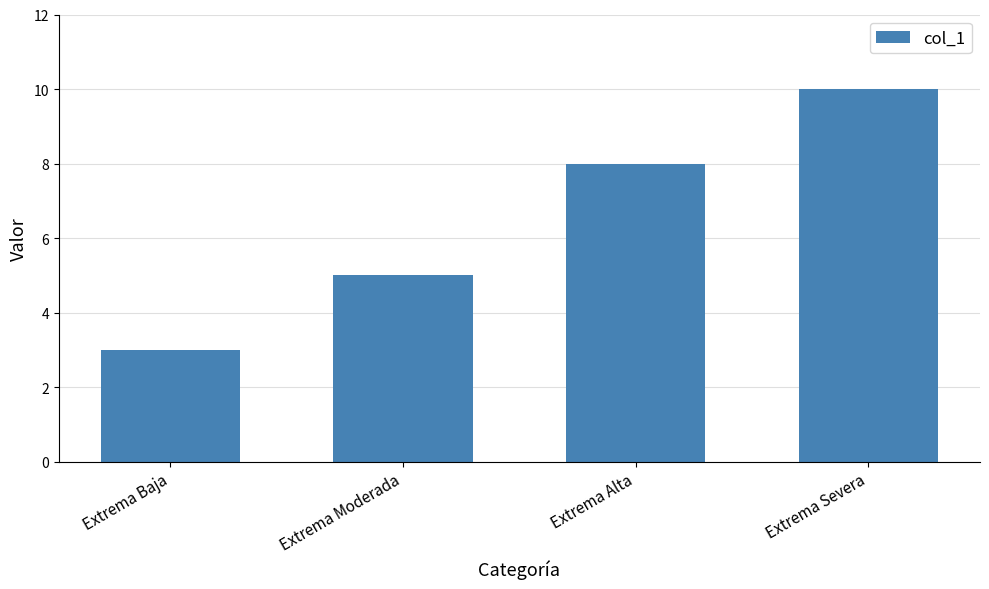

What is the sum of all values?

26